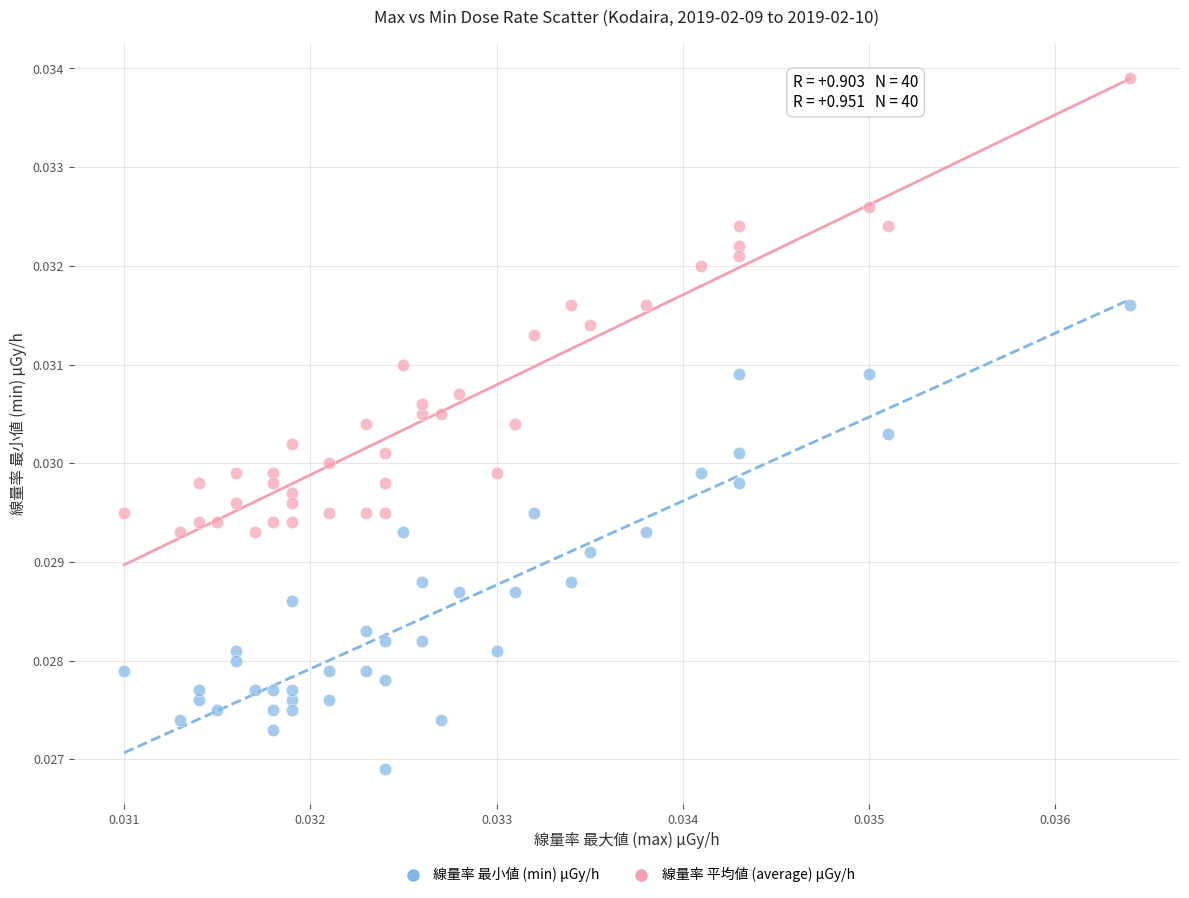

Which series reaches the maximum Y coordinate?

線量率 平均値 (average) μGy/h